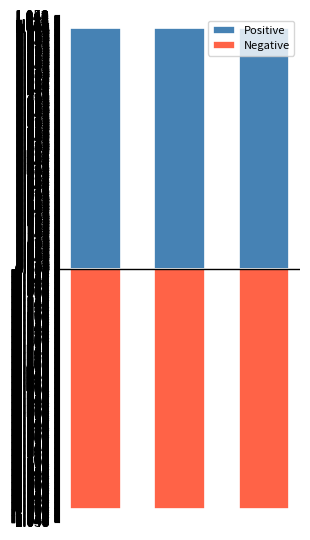

Which series has the largest range (max minus min)?

Positive